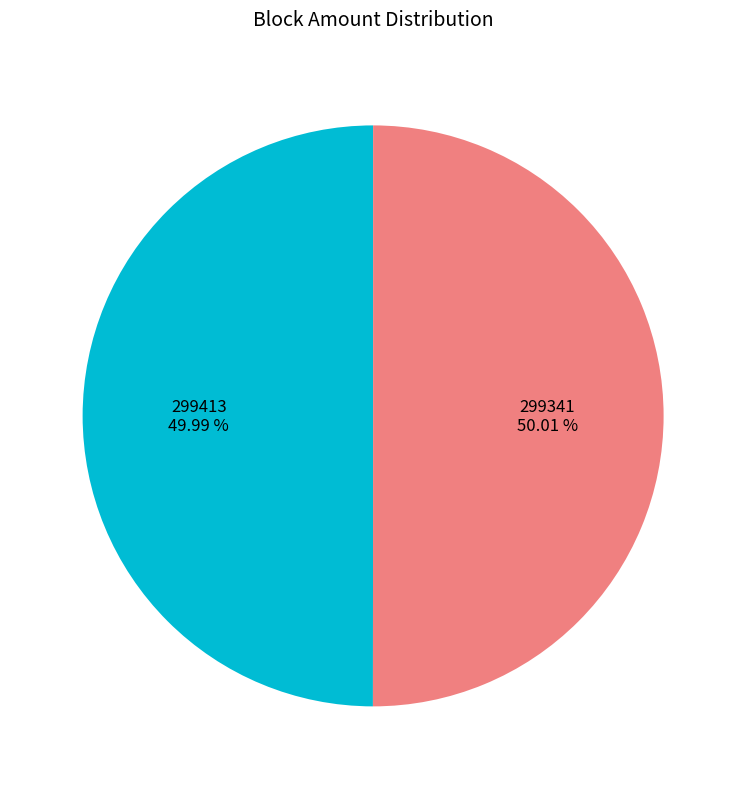

Is there a majority slice in this chart?

Yes